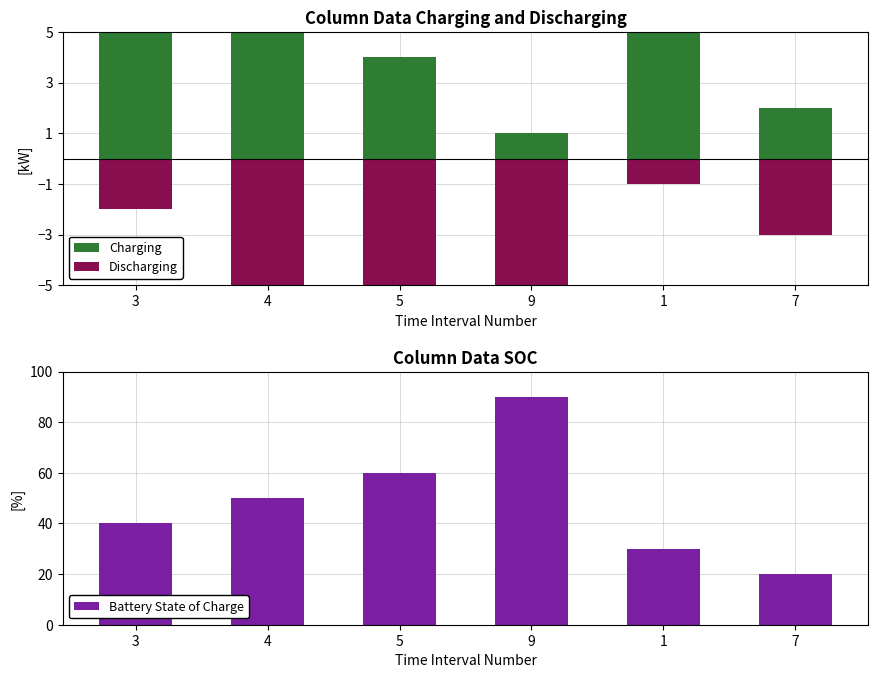

Between 3 and 4, which is larger?

4